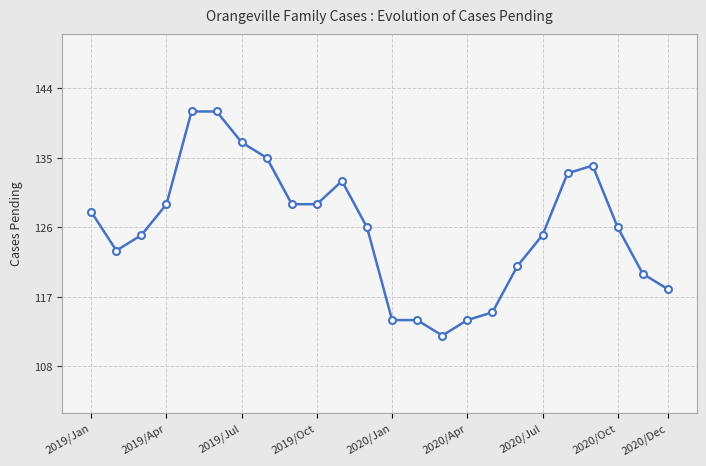

Reading left to right, extract all data points from this chart.

128	123	125	129	141	141	137	135	129	129	132	126	114	114	112	114	115	121	125	133	134	126	120	118